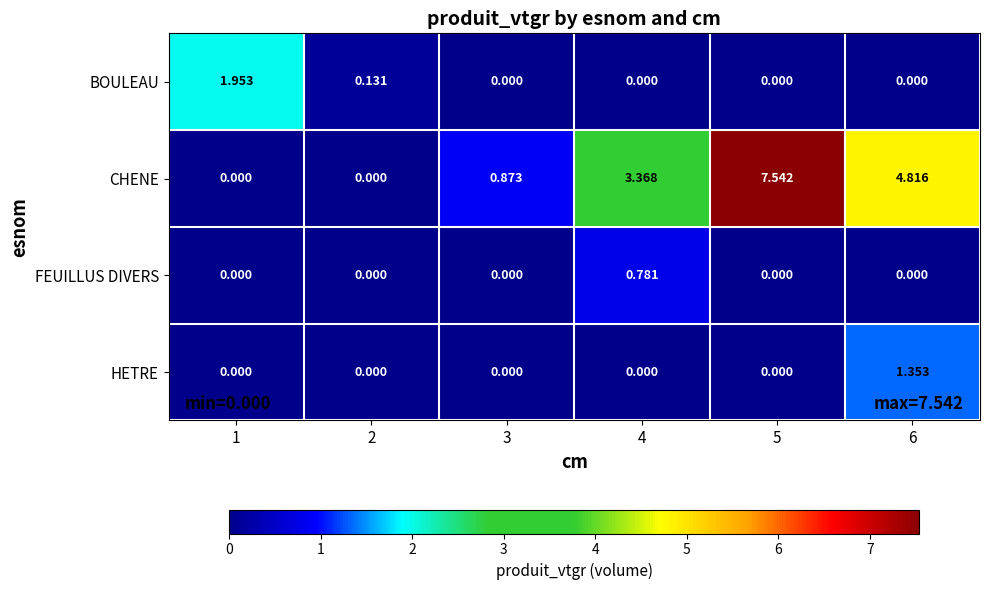

Which series has the largest total across all categories?

CHENE